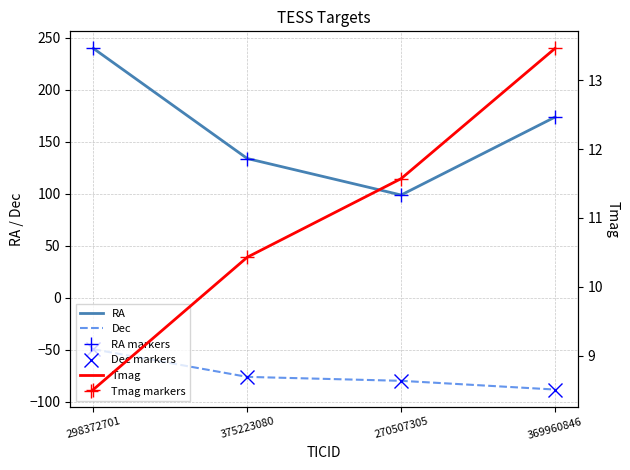

True or false: Dec and Tmag intersect in this chart.

False